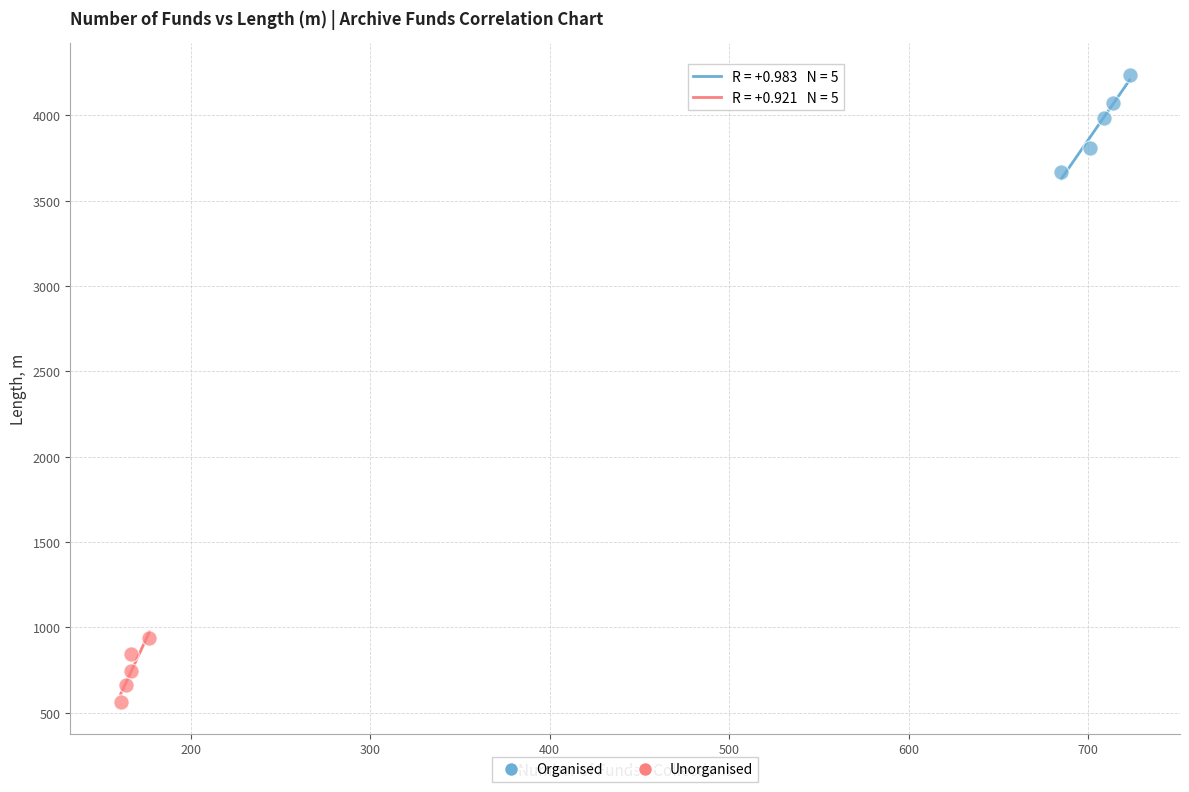

Which series reaches the minimum Y coordinate?

Unorganised